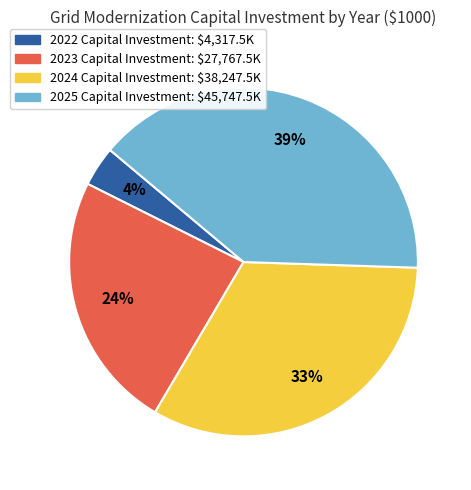

Do 2025 and 2022 together represent more than half of the pie?

No